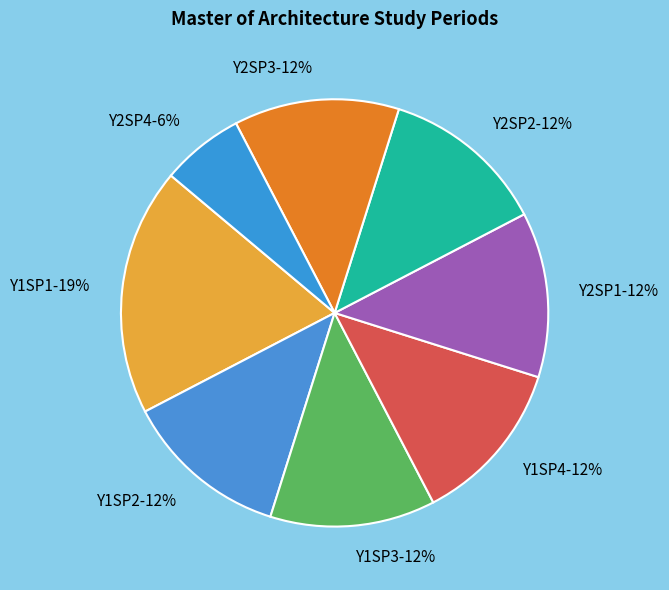

To the nearest percent, what is the average slice percentage?

12%